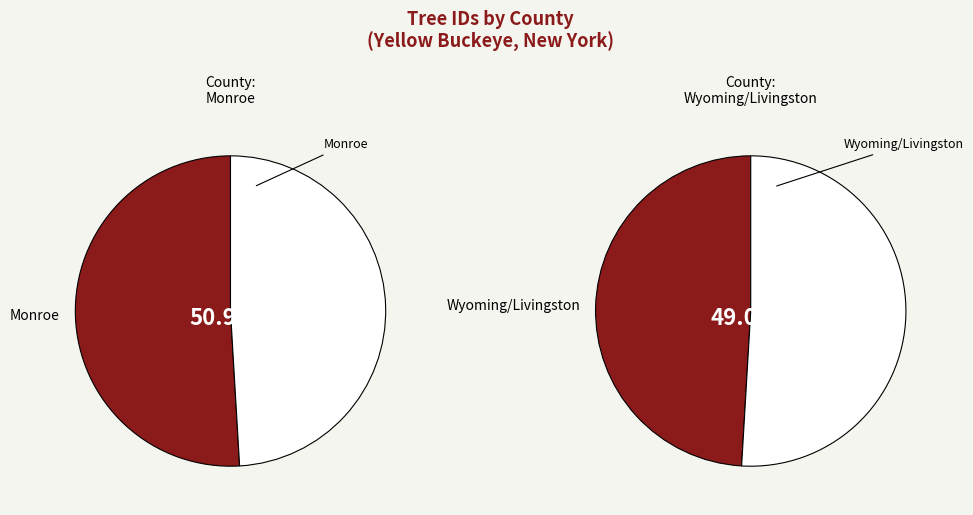

How many slices are in this pie chart?

2